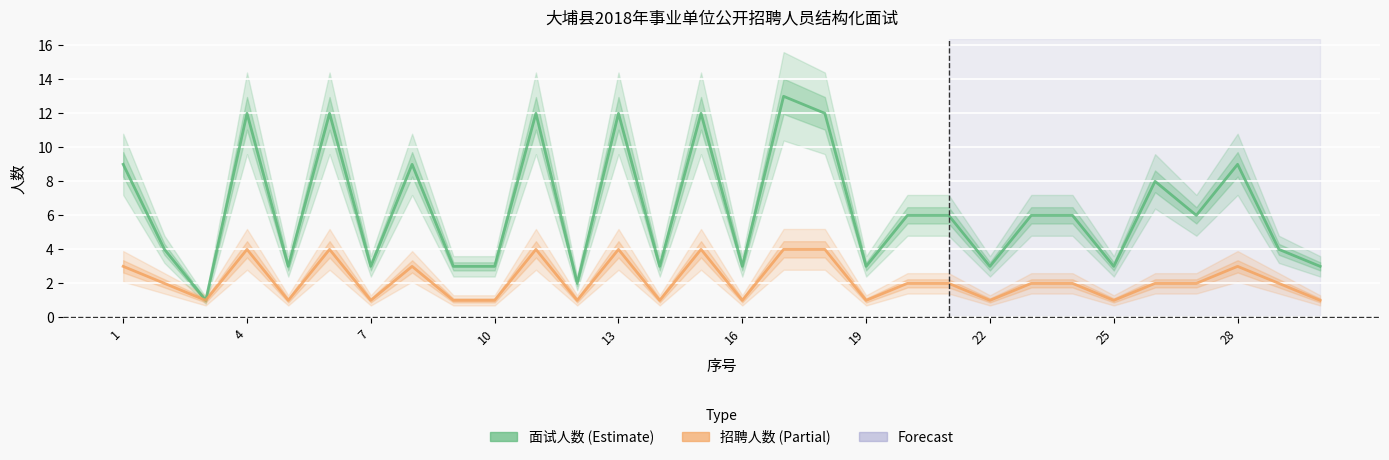

True or false: 面试人数 and 招聘人数 intersect in this chart.

False